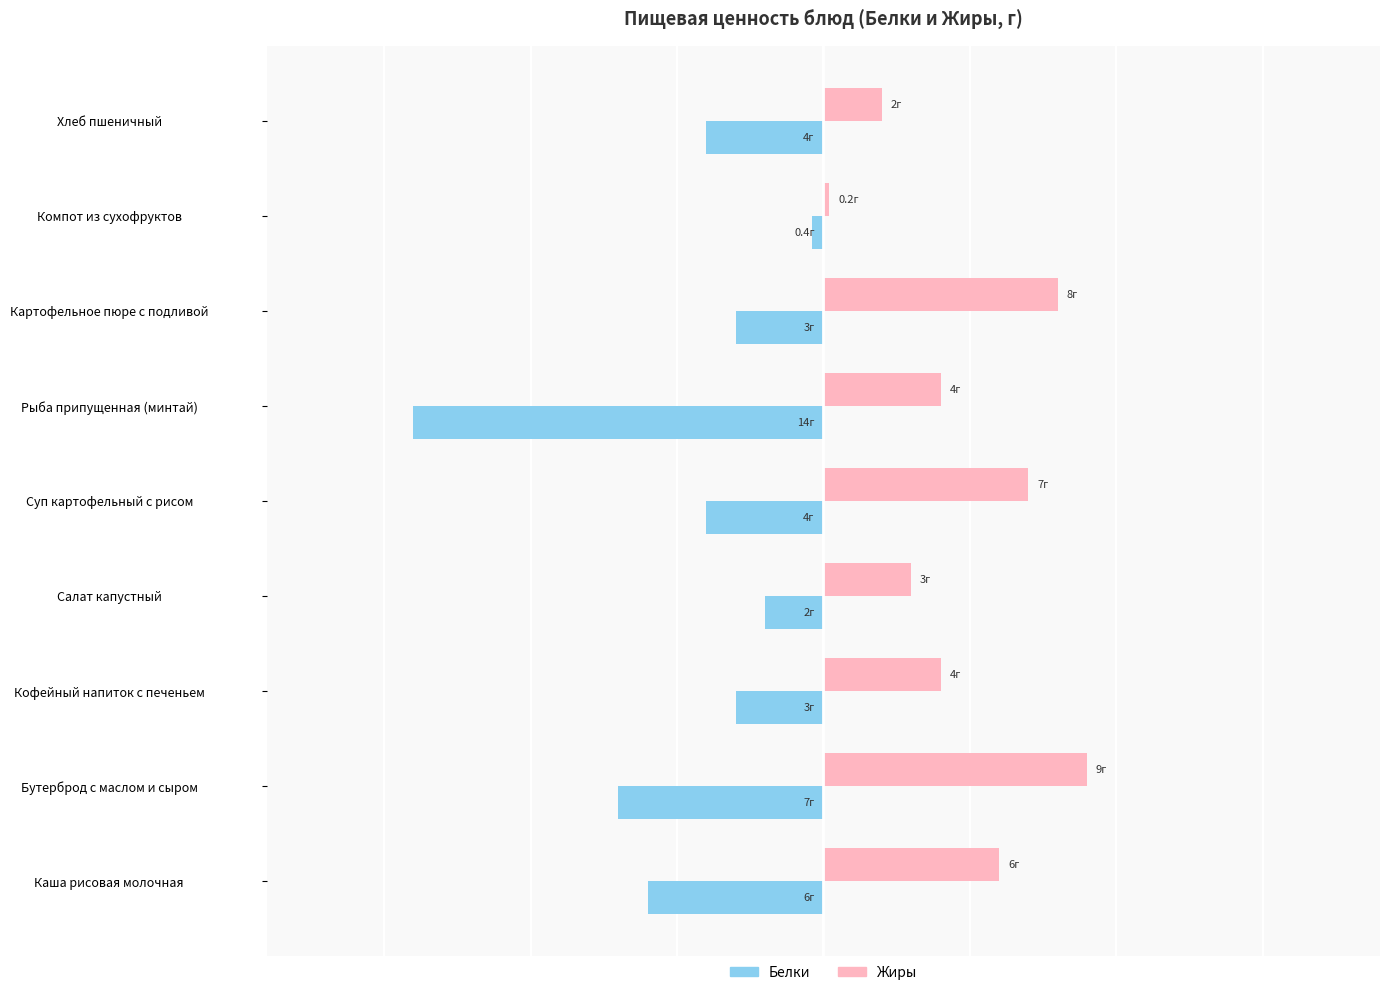

Which category has the highest value in the Жиры series?

Бутерброд с маслом и сыром